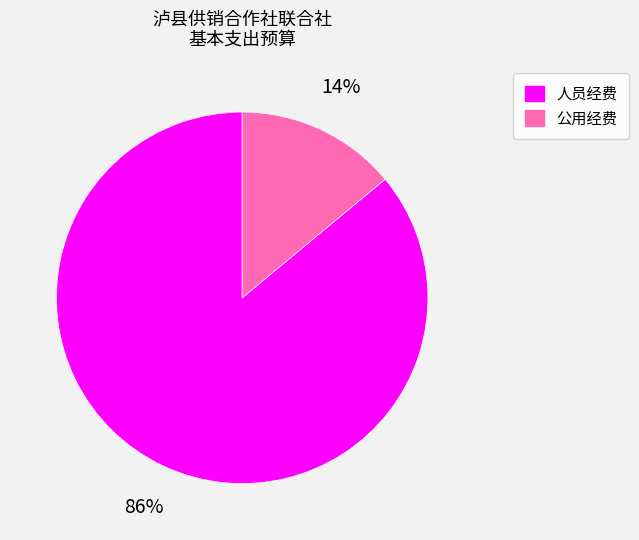

Count the number of slices in the pie.

2